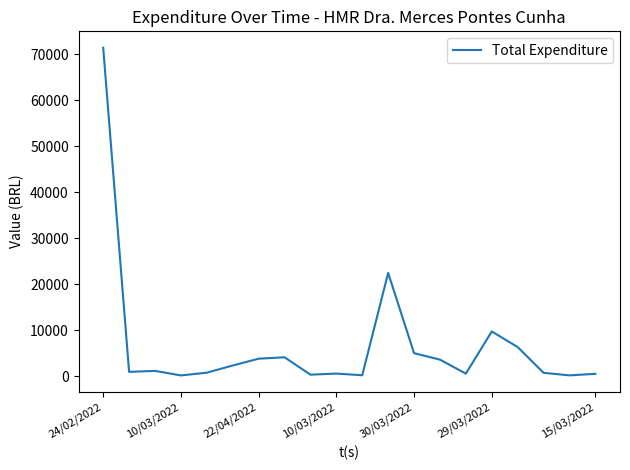

What is the difference between the maximum and minimum values?

71179.7